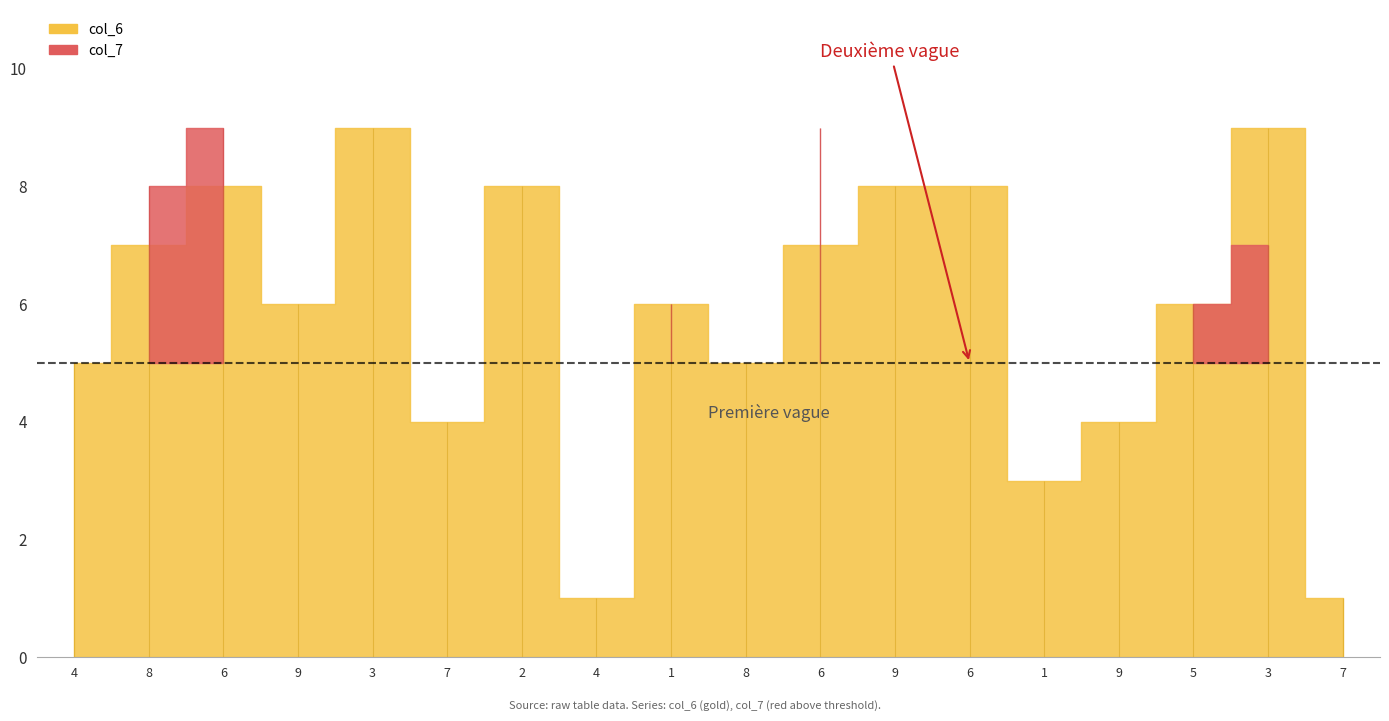

What are all the series names shown in the legend?

col_7, col_6